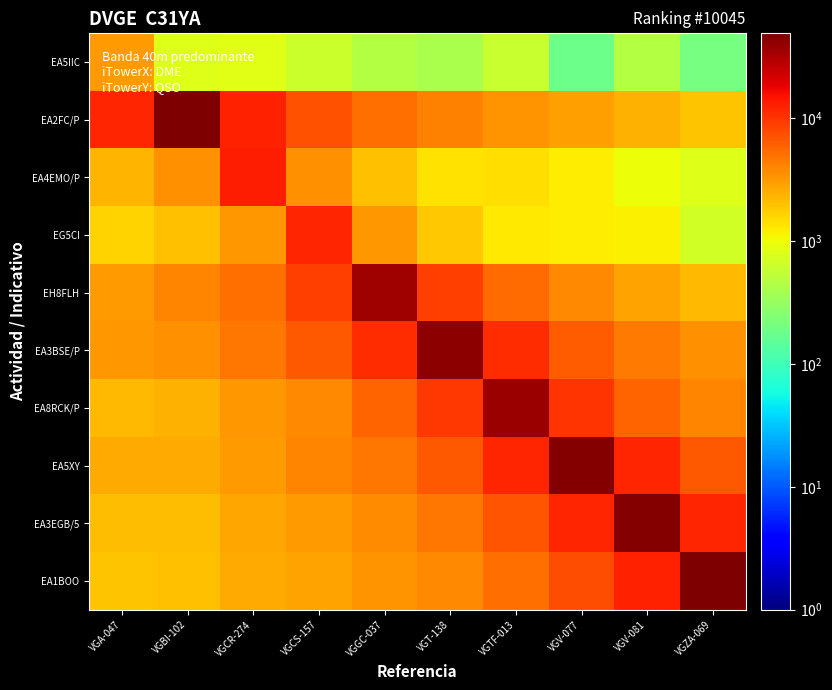

At which category is the sum across all series the highest?

VGV-077